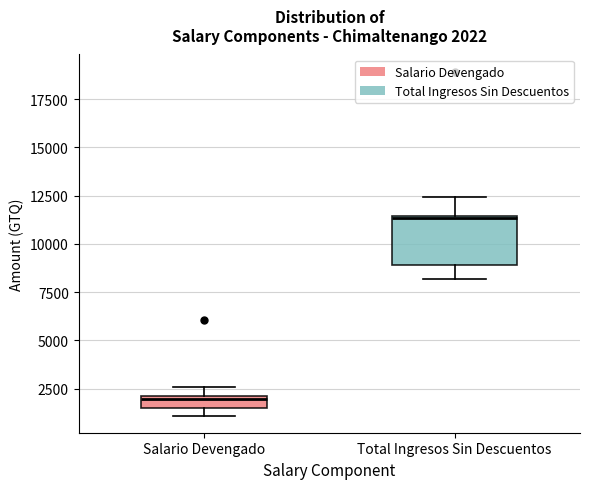

Which box is the tallest, from its lower edge to its upper edge?

Total Ingresos Sin Descuentos